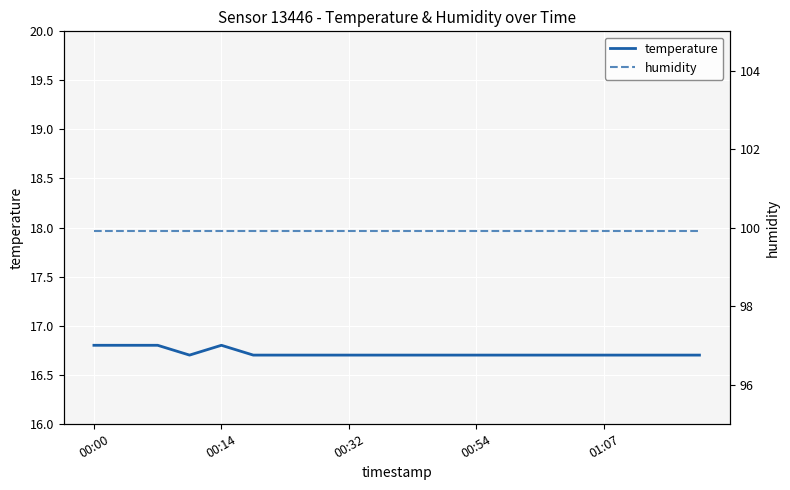

At which label does temperature reach its minimum?

00:54